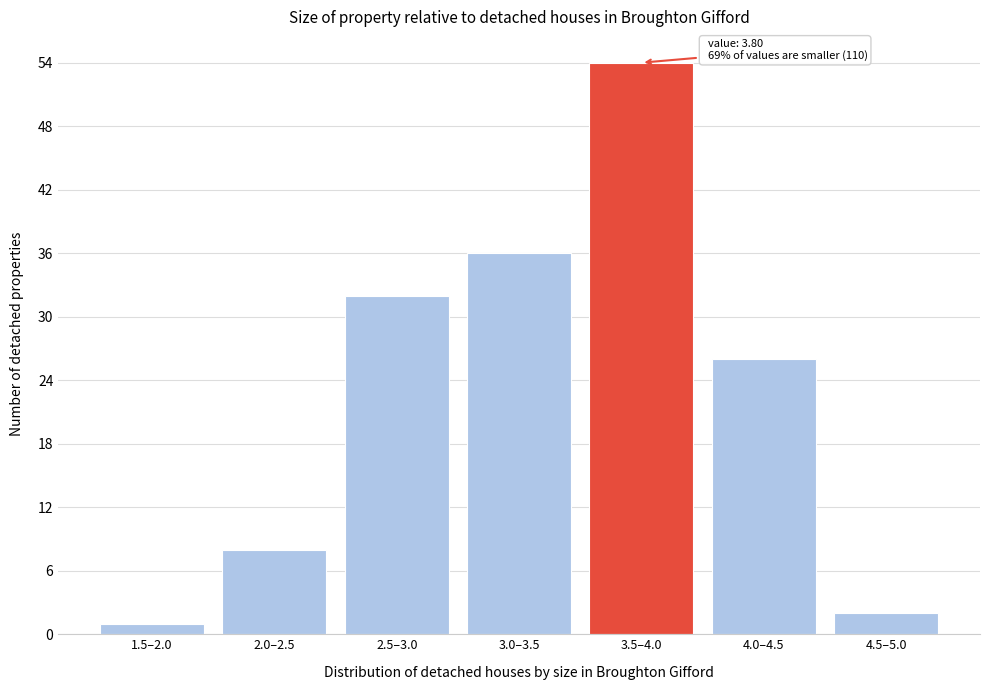

Reading right to left, transcribe all the data shown in this chart.

4.5–5.0=2	4.0–4.5=26	3.5–4.0=54	3.0–3.5=36	2.5–3.0=32	2.0–2.5=8	1.5–2.0=1